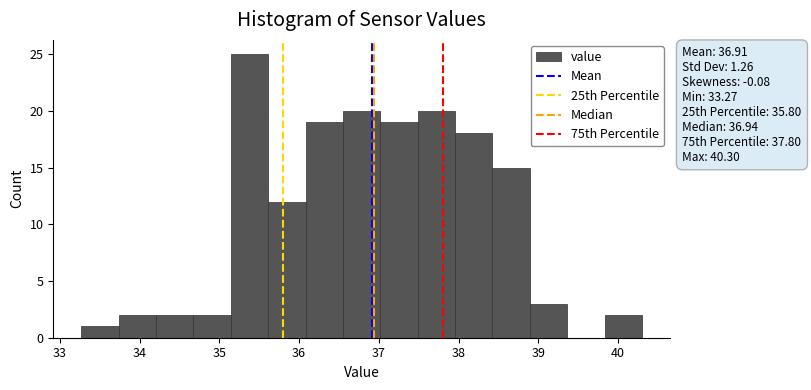

Over which range of the x-axis is the bar tallest?

35.1 to 35.6